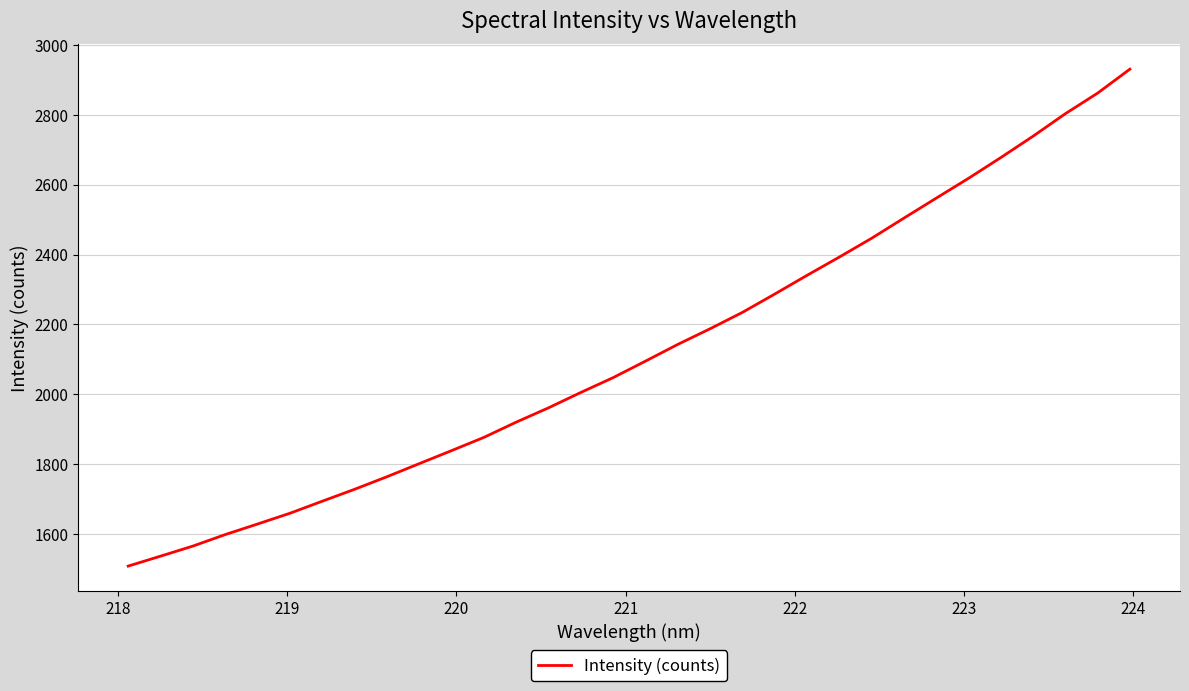

What is the maximum value shown in the chart?

2930.1